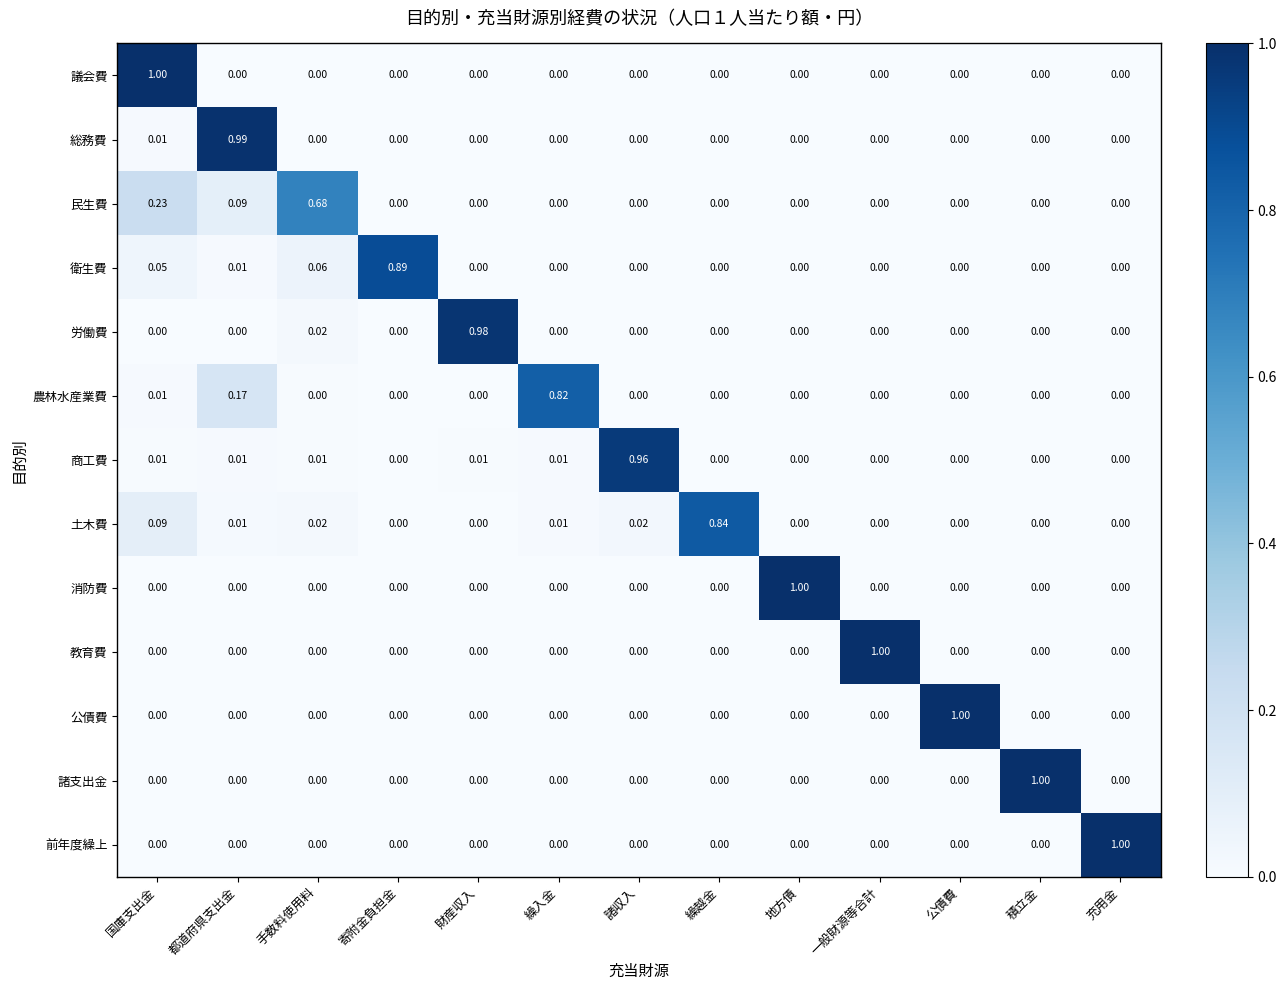

Which category has the highest value in the 衛生費 series?

寄附金負担金